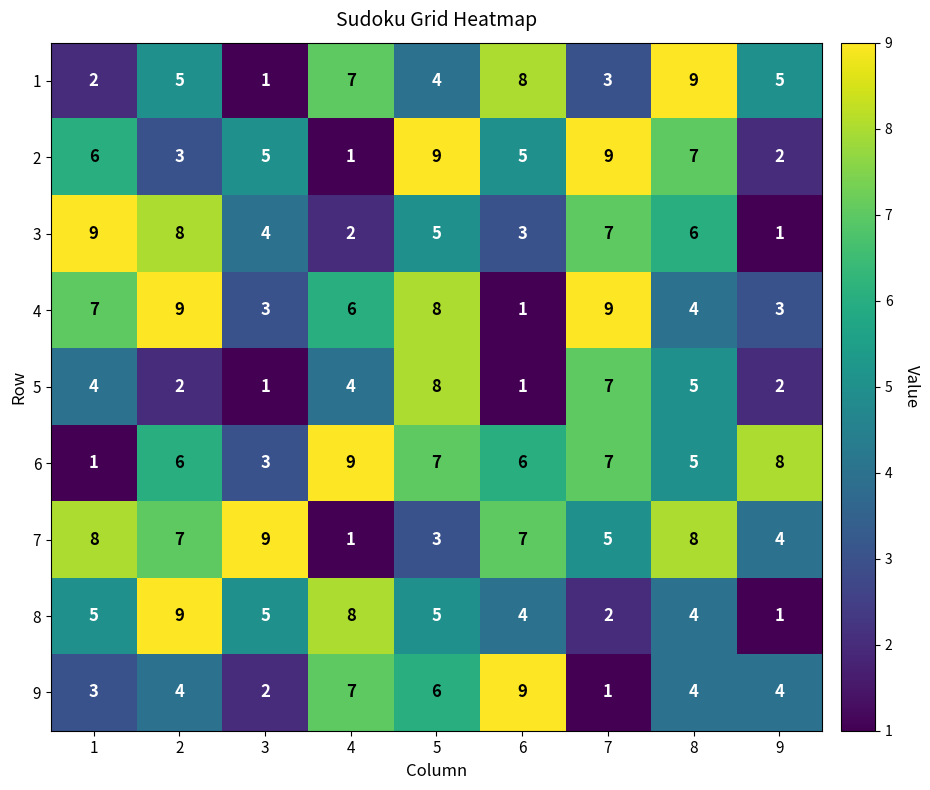

The 2 series shows 2 at 9. True or false?

True